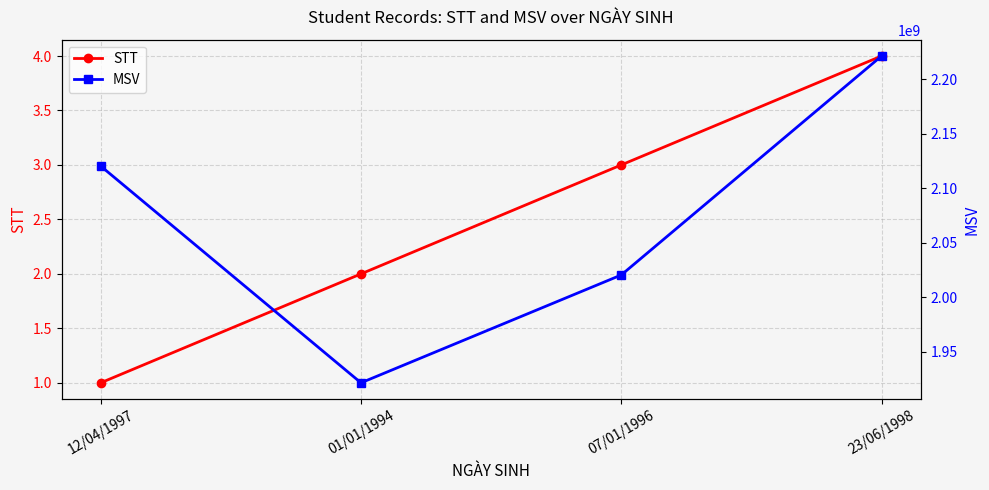

Reading left to right, extract all data points from this chart.

STT: 1	2	3	4
MSV: 2120337506	1921356232	2020354821	2221356481